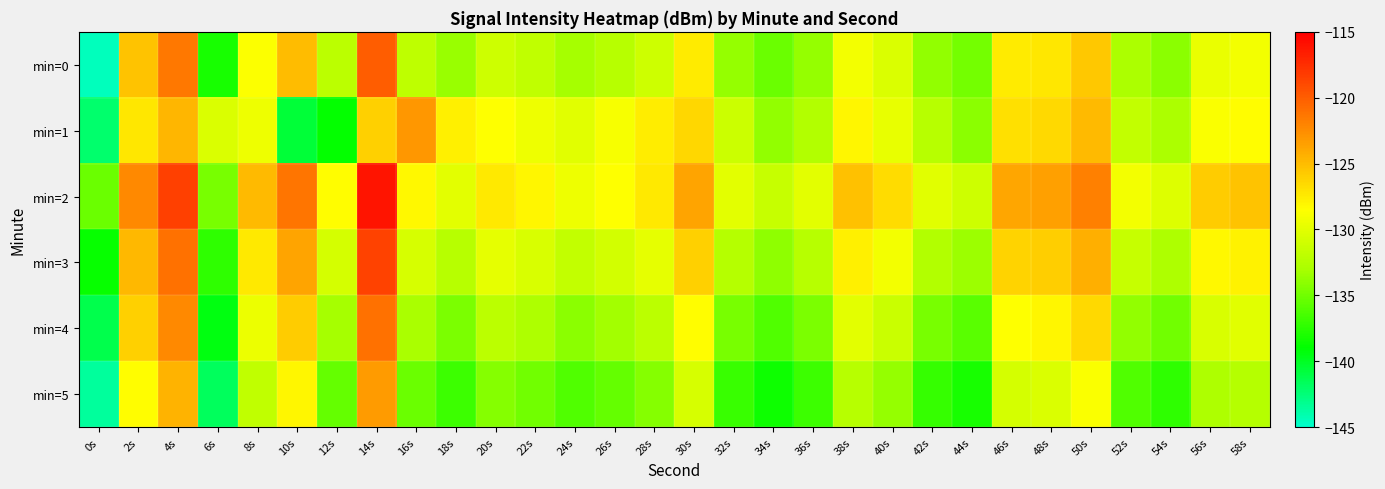

Which series has the largest range (max minus min)?

min=0